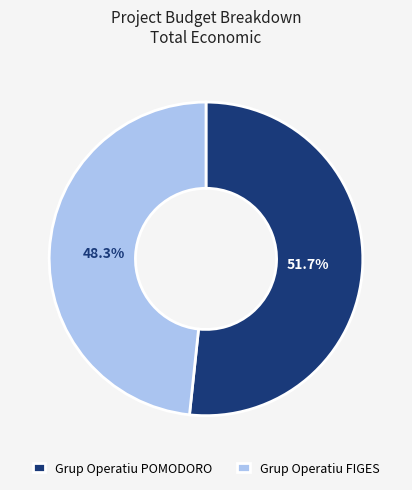

The Grup Operatiu POMODORO slice represents 58% of the pie. True or false?

False